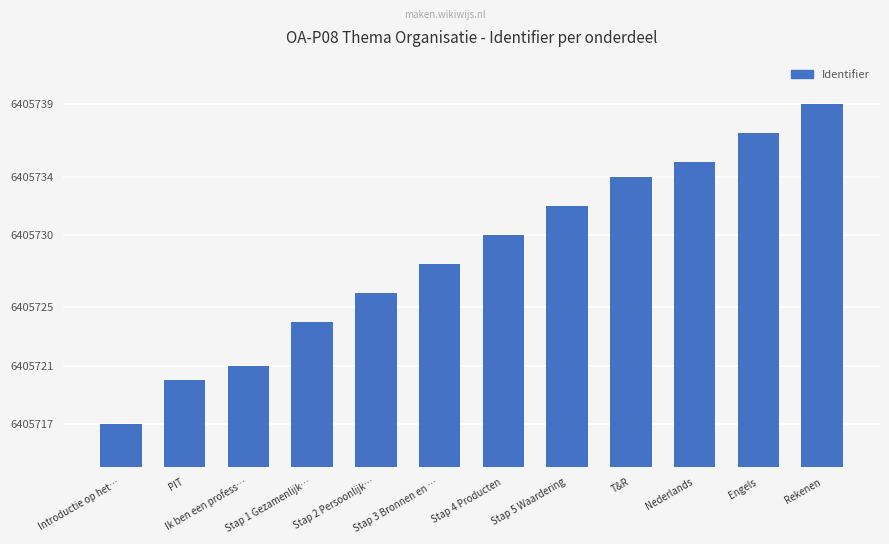

What is the label of the 10th bar from the right?

Ik ben een profess…